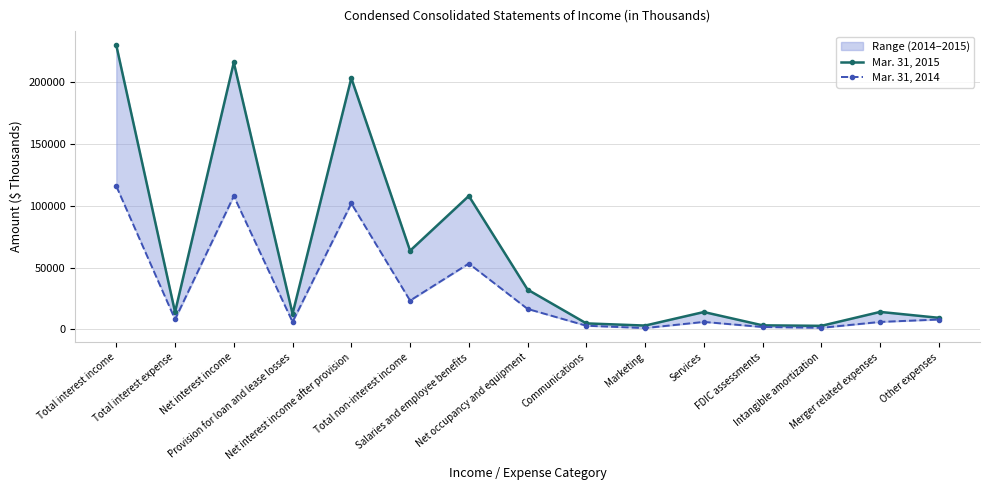

The Mar. 31, 2014 series shows 5190 at Communications. True or false?

False